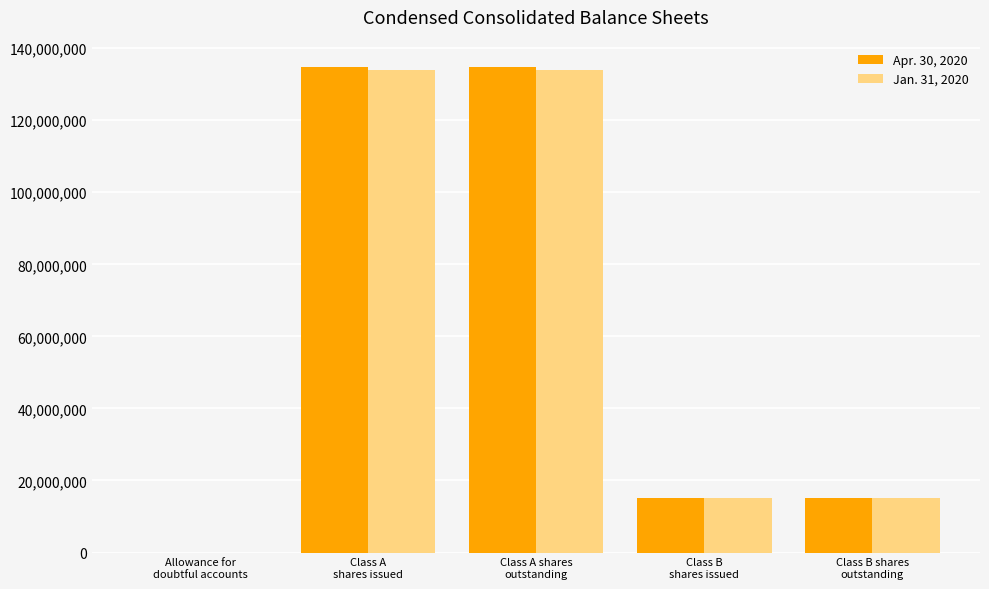

How many groups of bars are there?

5